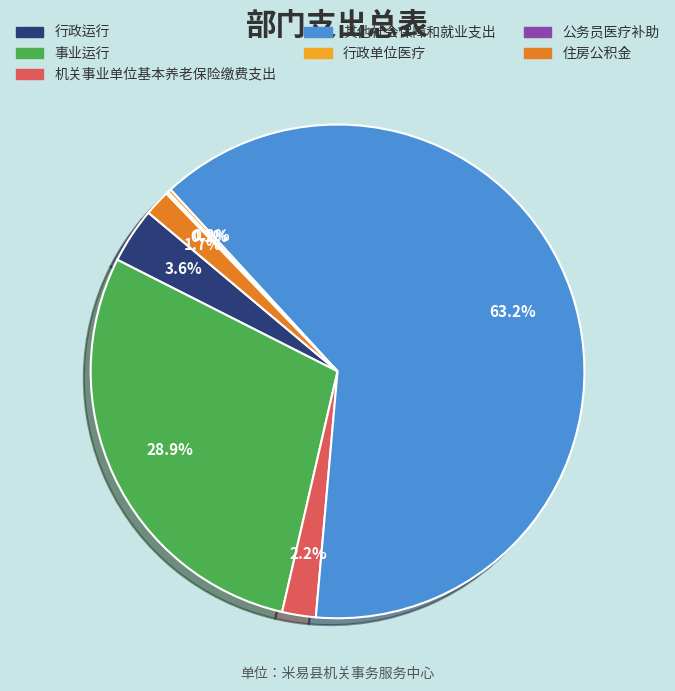

Does 其他社会保障和就业支出 represent more than half of the total?

Yes